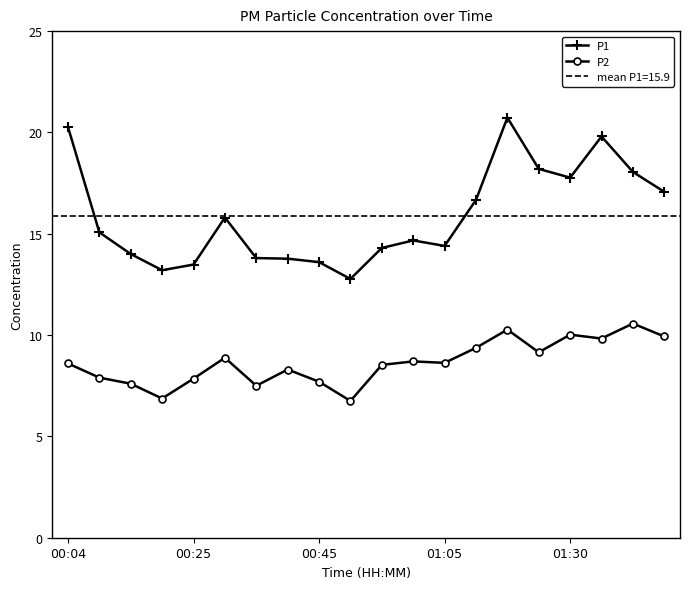

What are all the series names shown in the legend?

P1, P2